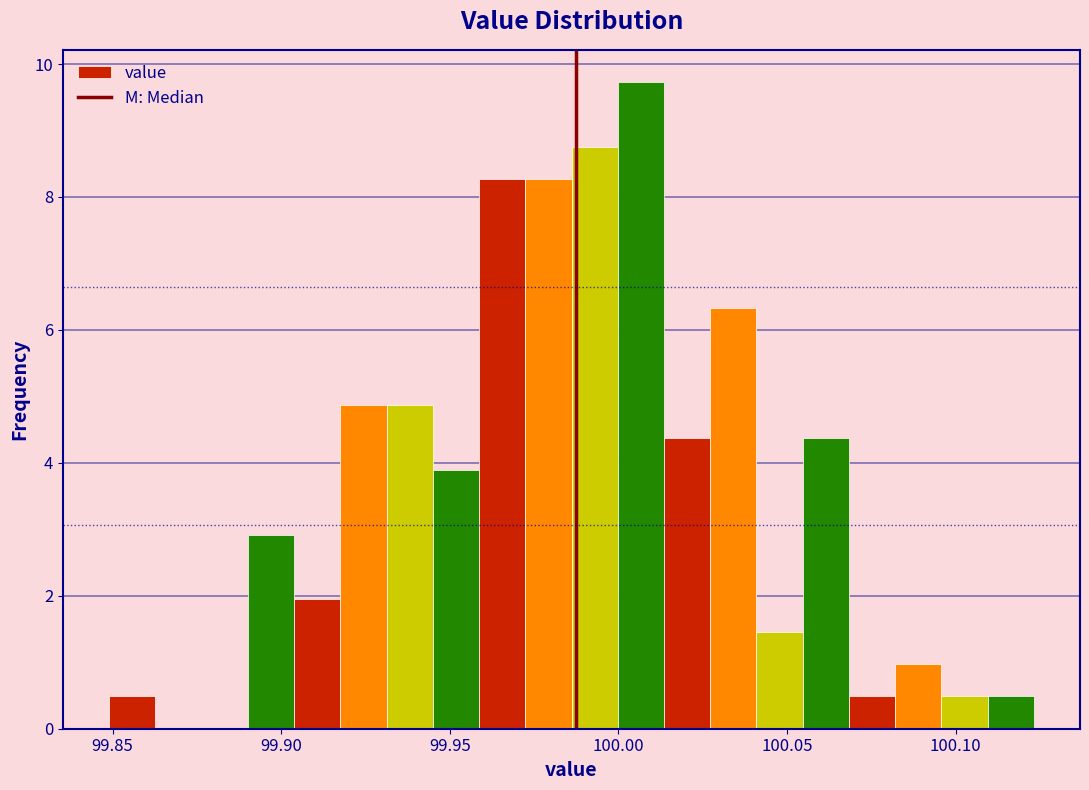

Around what value on the x-axis is the tallest bar? Give the approximate position of its centre, as read against the axis.

100.005